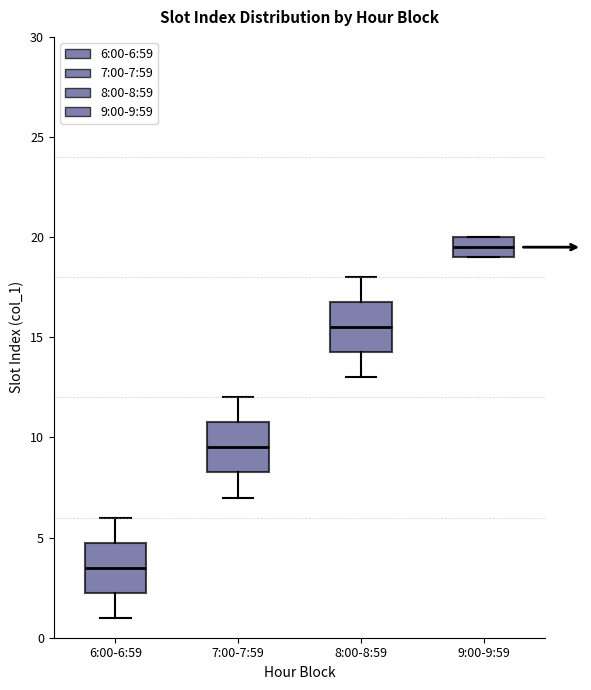

Reading left to right, read every box against the y-axis: the position of its median line, the range the box covers, and the ends of its whiskers. The values are not printed on the chart, so give them approximately, as read against the axis.

6:00-6:59: median 3.5, box 2.5 to 5.0, whiskers 1.0 to 6.0
7:00-7:59: median 9.5, box 8.5 to 11.0, whiskers 7.0 to 12.0
8:00-8:59: median 15.5, box 14.5 to 17.0, whiskers 13.0 to 18.0
9:00-9:59: median 19.5, box 19.0 to 20.0, whiskers 19.0 to 20.0